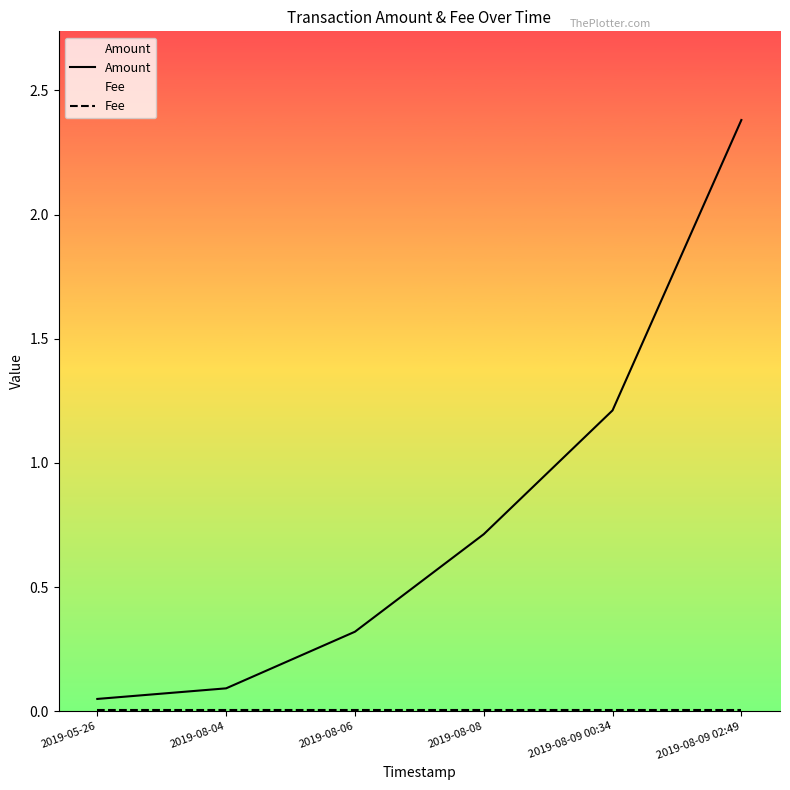

Which has a higher value, 2019-08-08 or 2019-08-09 00:34?

2019-08-09 00:34